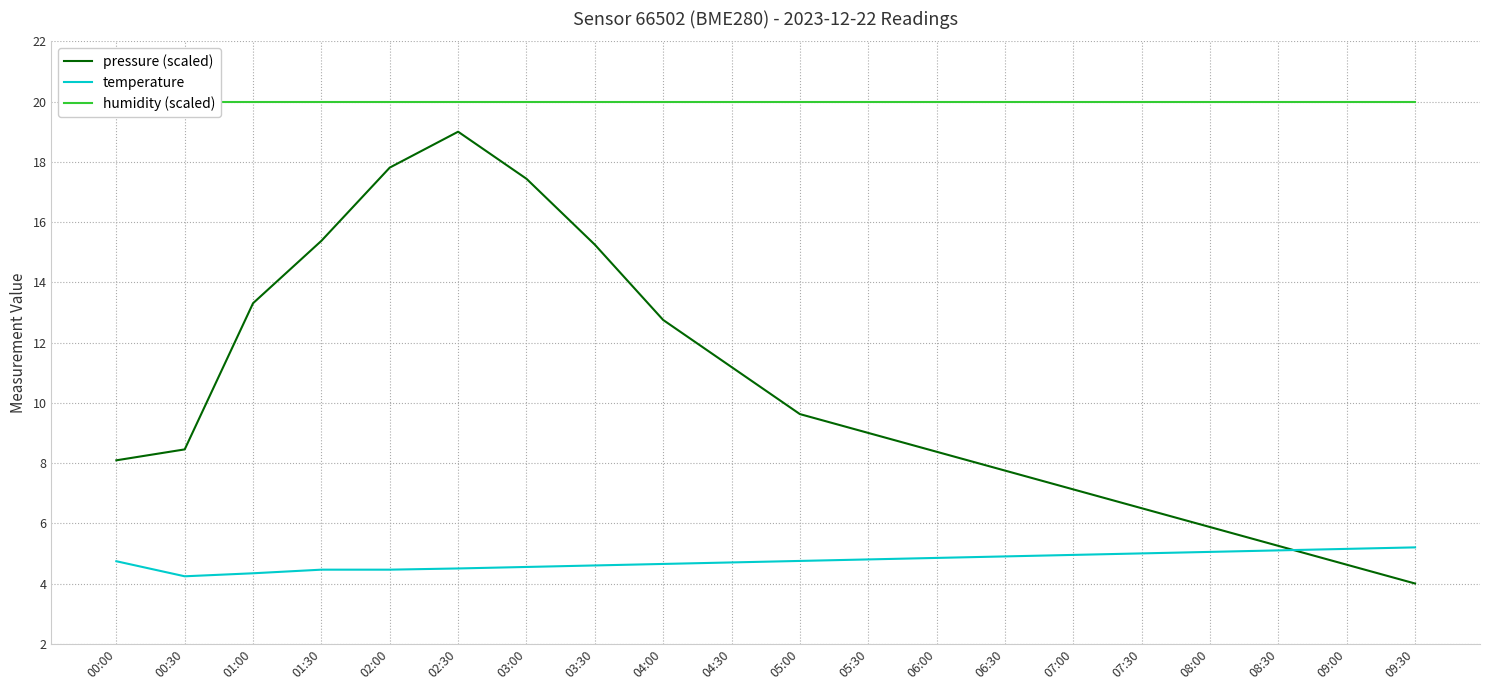

Rank the series by their average value, from highest to lowest.

humidity (scaled), pressure (scaled), temperature